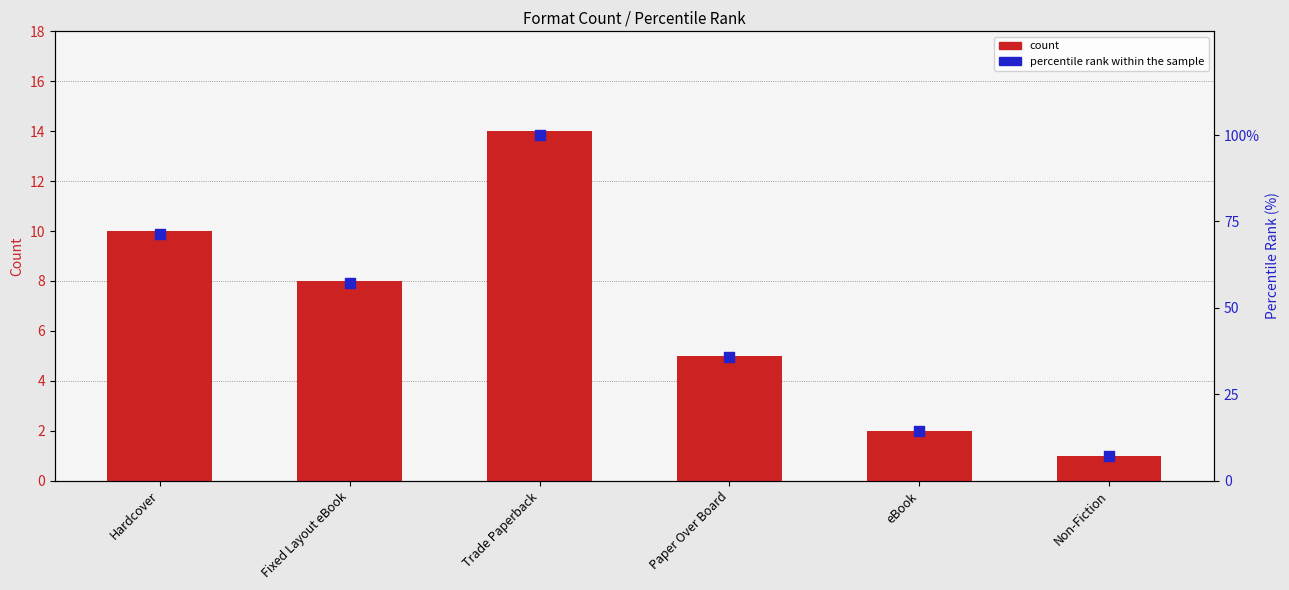

What are all the series names shown in the legend?

count, percentile rank within the sample